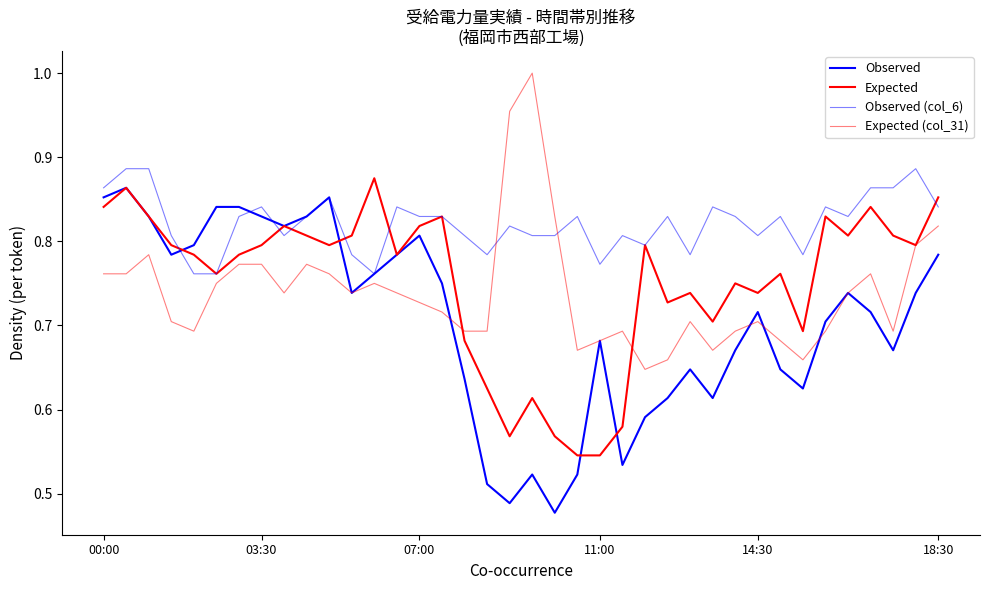

Which series has the largest total across all categories?

Observed (col_6)